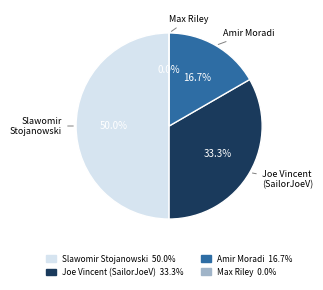

Do Max Riley and Amir Moradi together represent more than half of the pie?

No